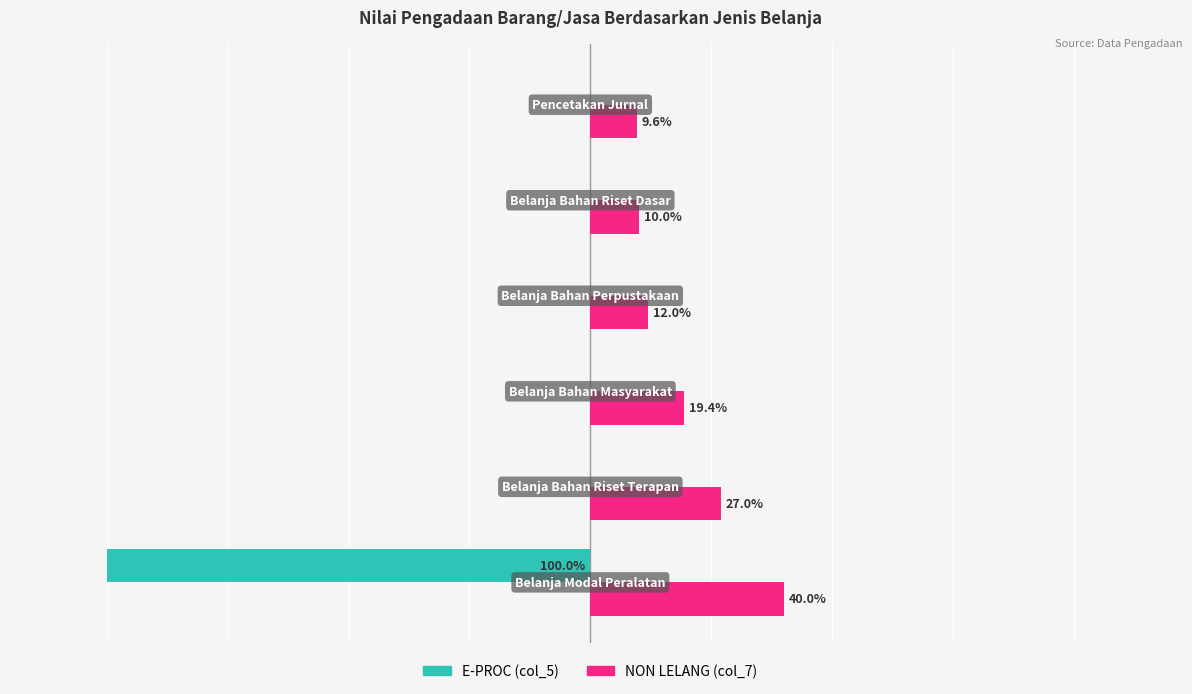

Which series has the largest total across all categories?

NON LELANG (col_7)